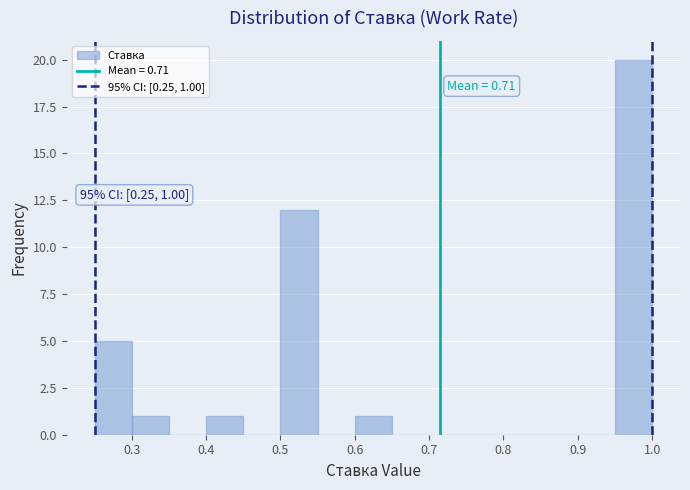

Which range on the x-axis has the tallest bar?

0.95 to 1.00